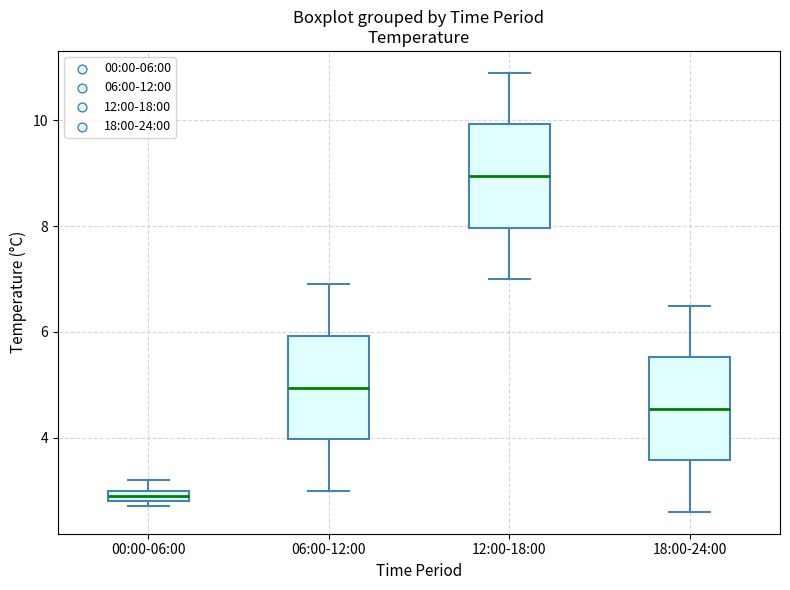

Which box has the highest median line?

12:00-18:00